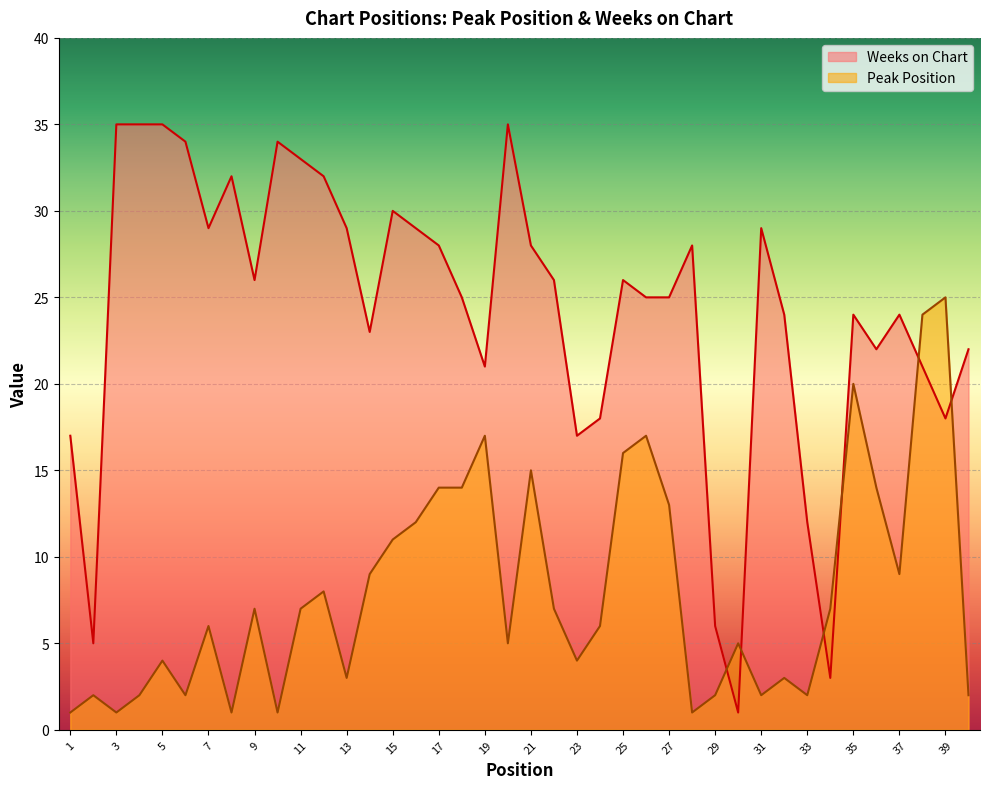

Which label corresponds to the largest value in the chart?

3